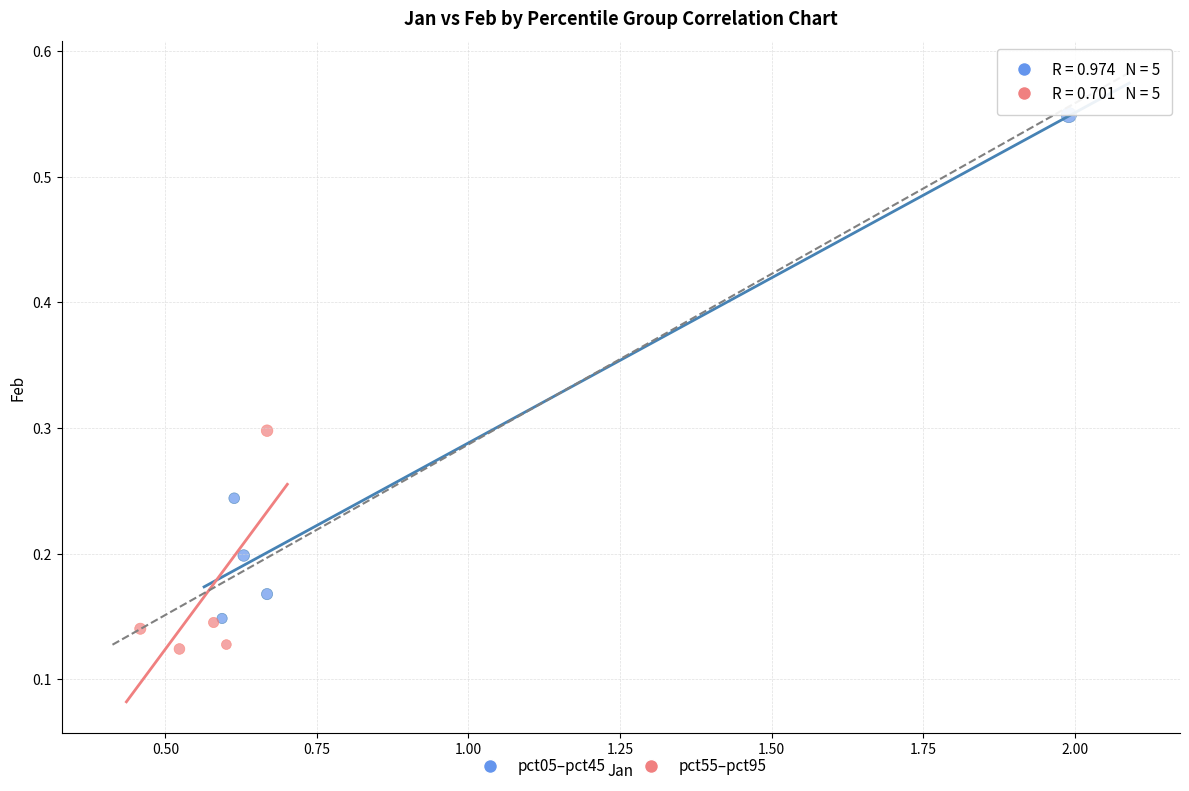

Which series contains the lowest Y value?

pct55–pct95